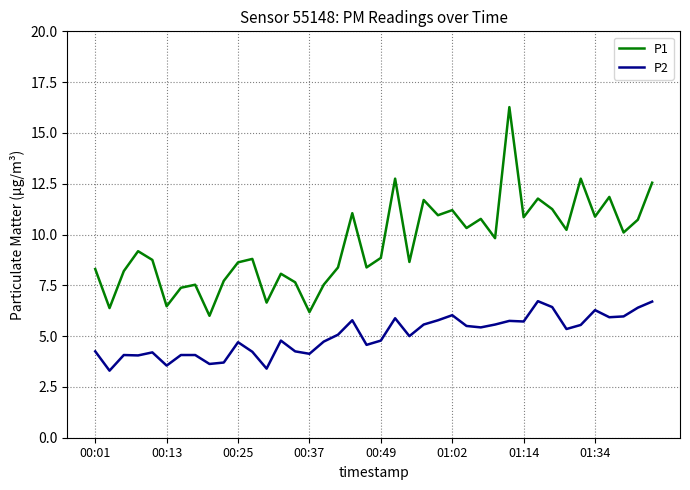

What is the difference between the maximum and minimum values in the P2 series?

3.4